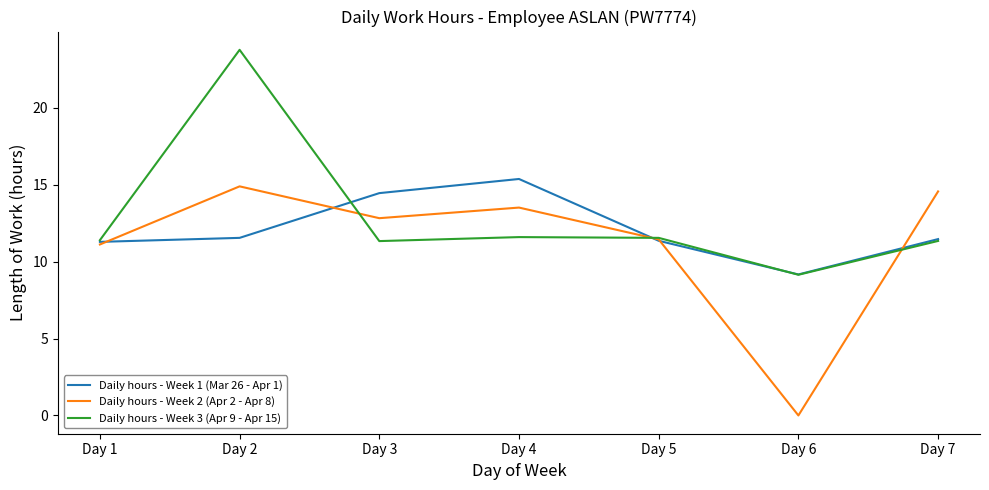

Is the value of Daily hours - Week 3 (Apr 9 - Apr 15) at Day 6 greater than the value of Daily hours - Week 1 (Mar 26 - Apr 1) at Day 2?

No